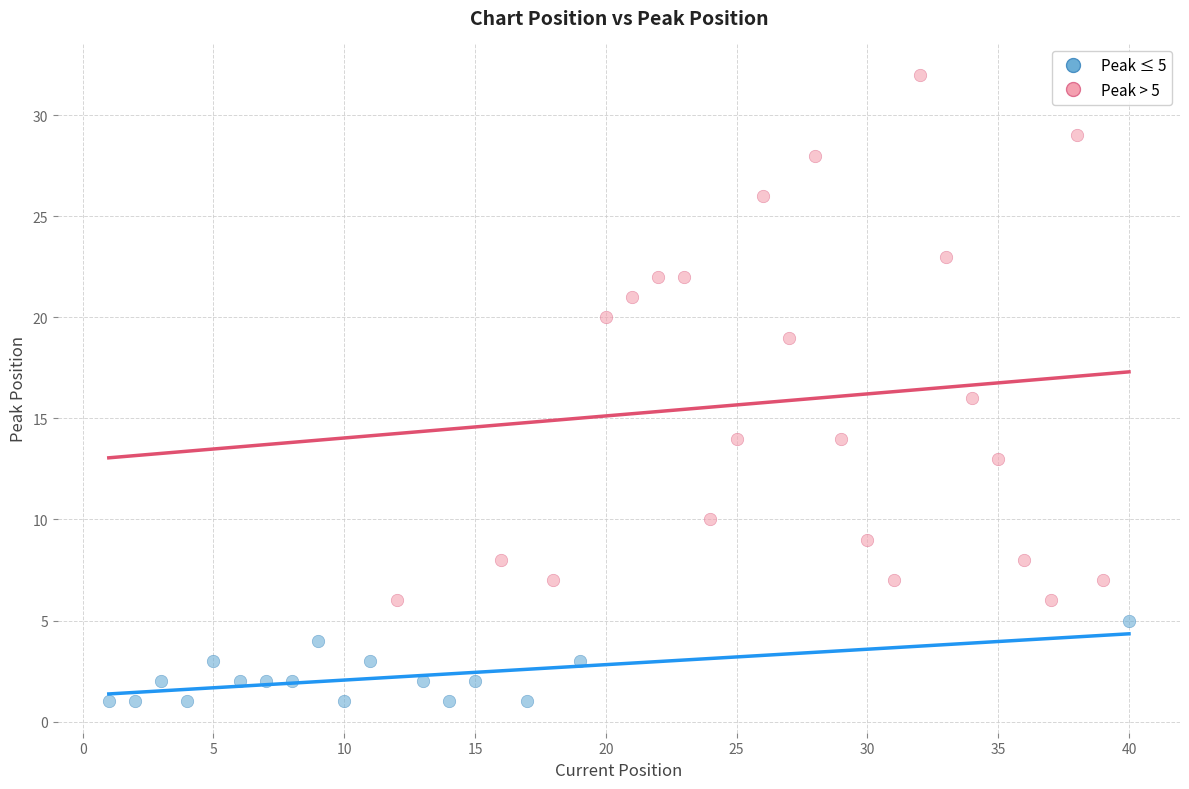

Which series contains the highest Y value?

Peak > 5